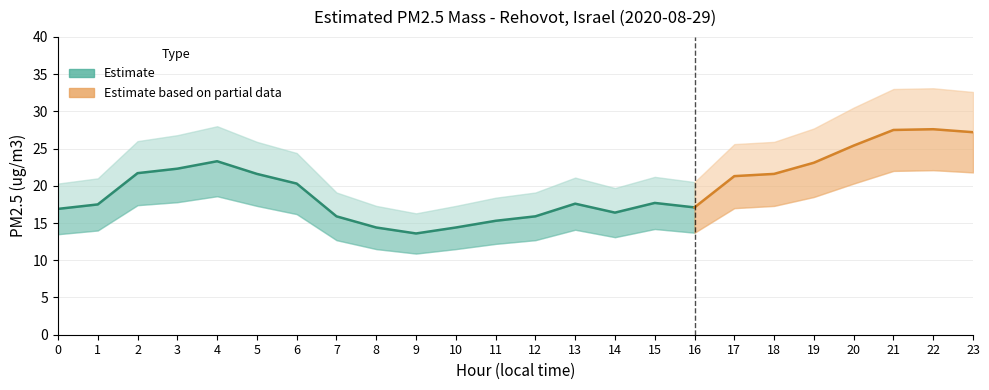

What value does the PM2.5 lower bound series have at 9?

10.9